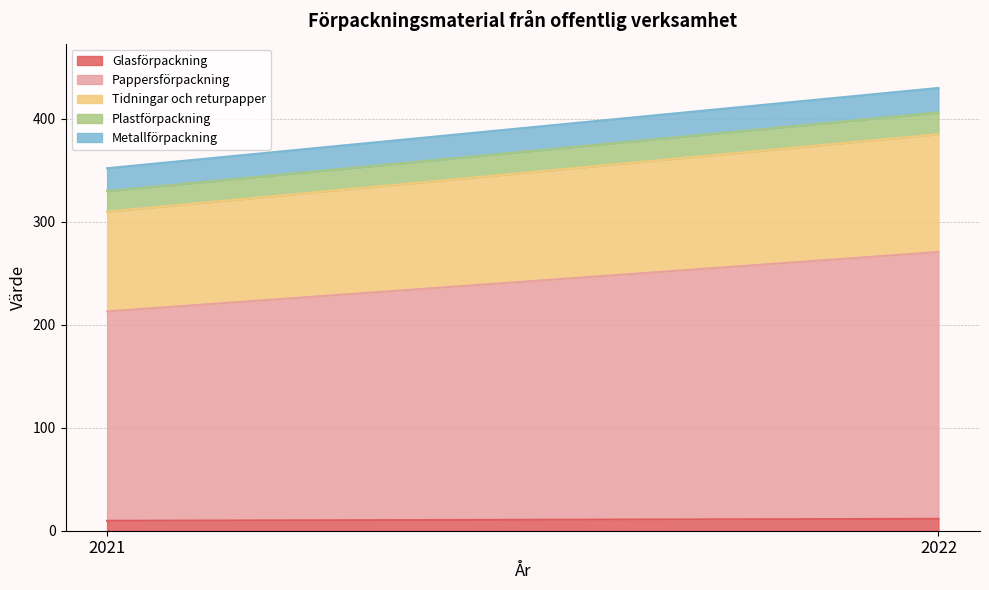

What is the value of the Plastförpackning point at the 1st from the left?

19.9